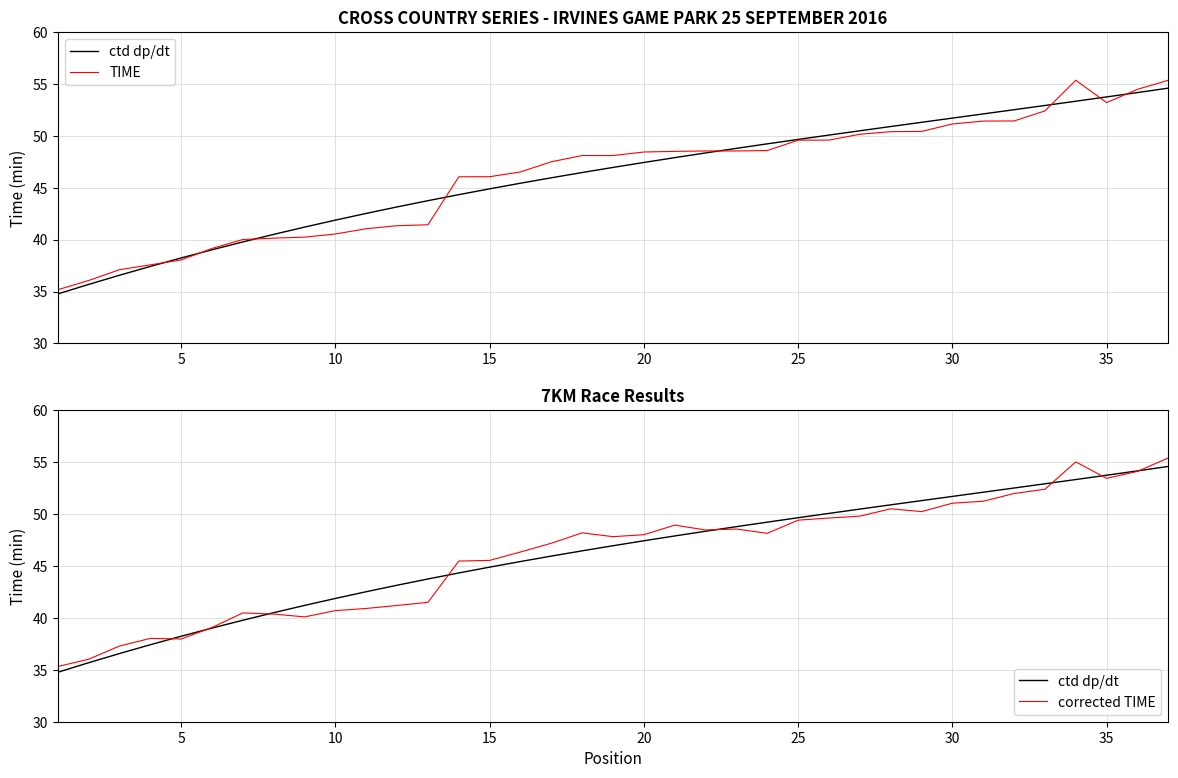

Which series has the largest range (max minus min)?

TIME